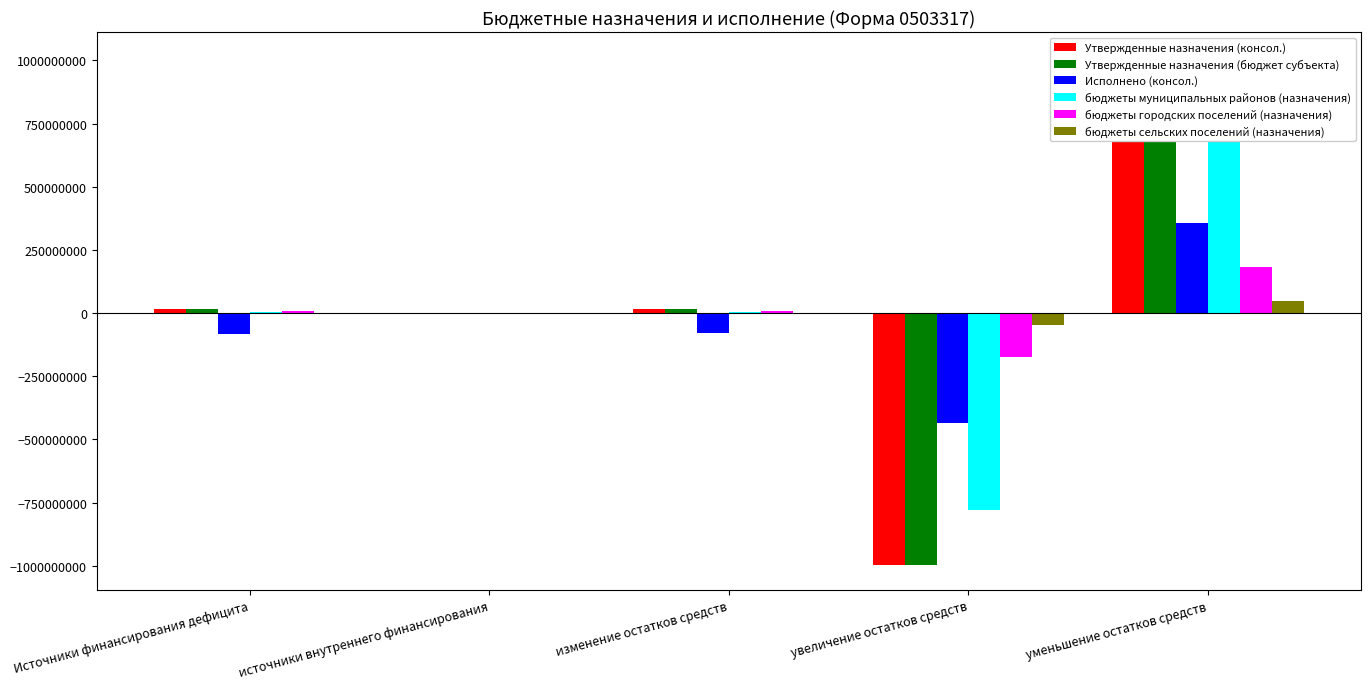

Is it true that Утвержденные назначения (консол.) equals 16165548.2 at изменение остатков средств?

True